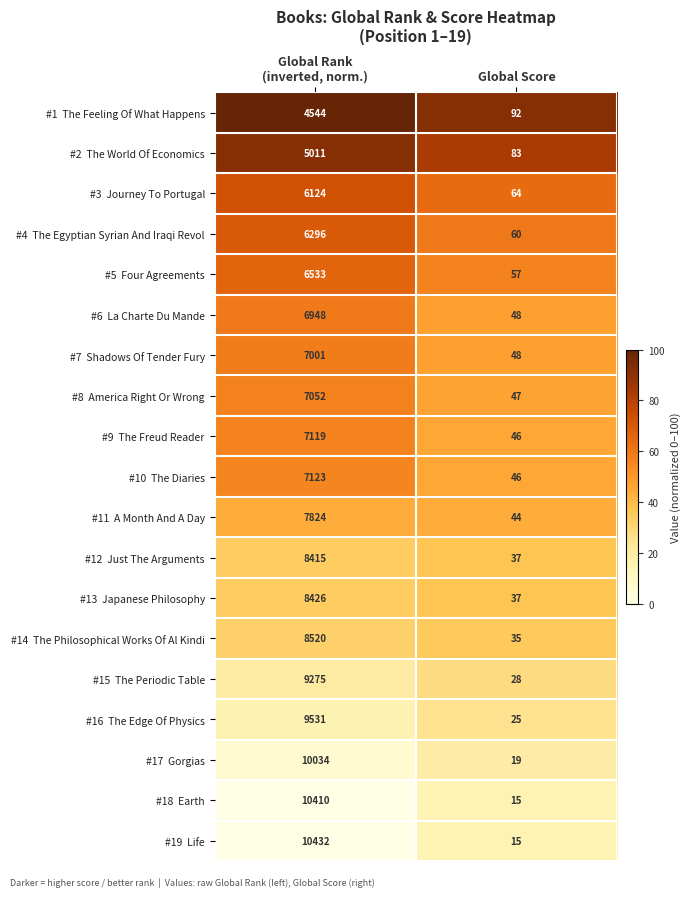

What is the difference between the highest and lowest values at Global Score?

77